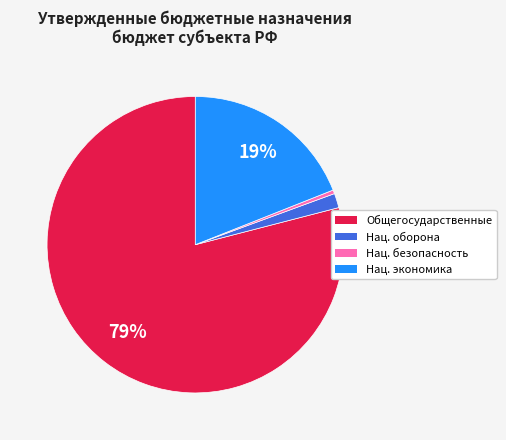

Does any single category account for the majority?

Yes